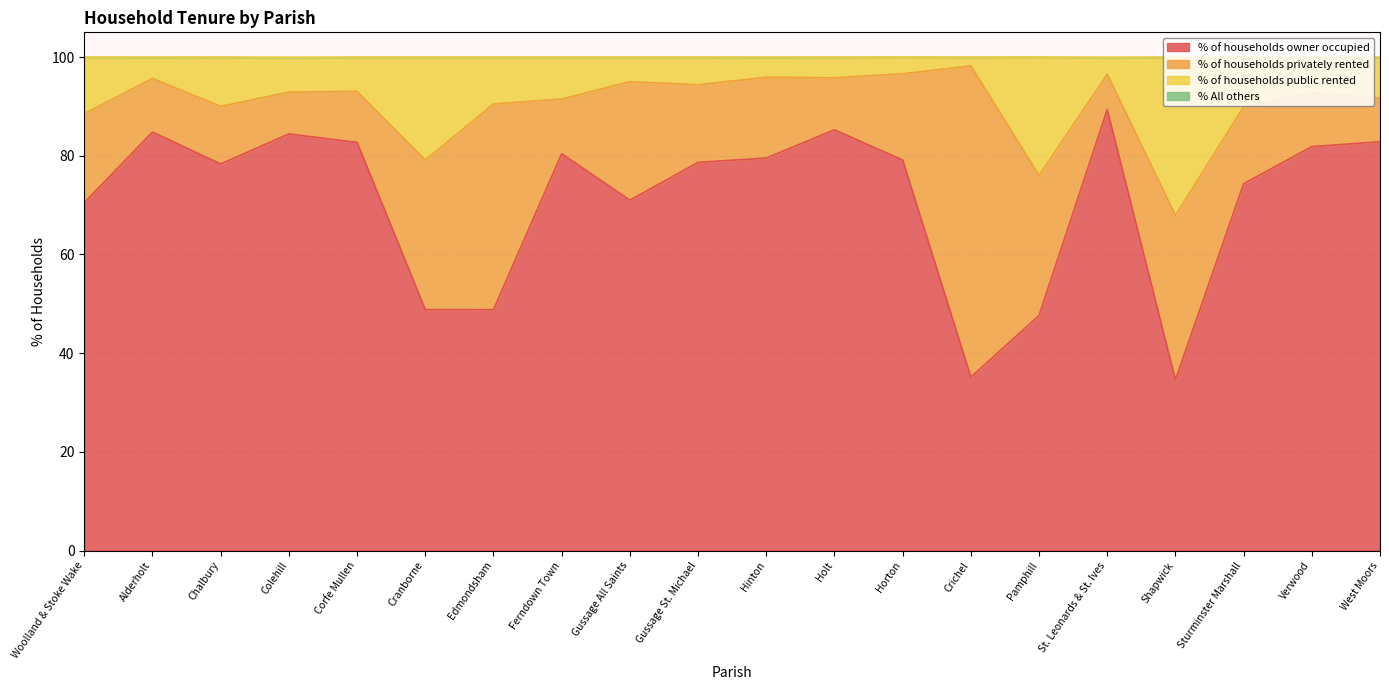

The % of households owner occupied series shows 133.2 at Gussage St. Michael. True or false?

False